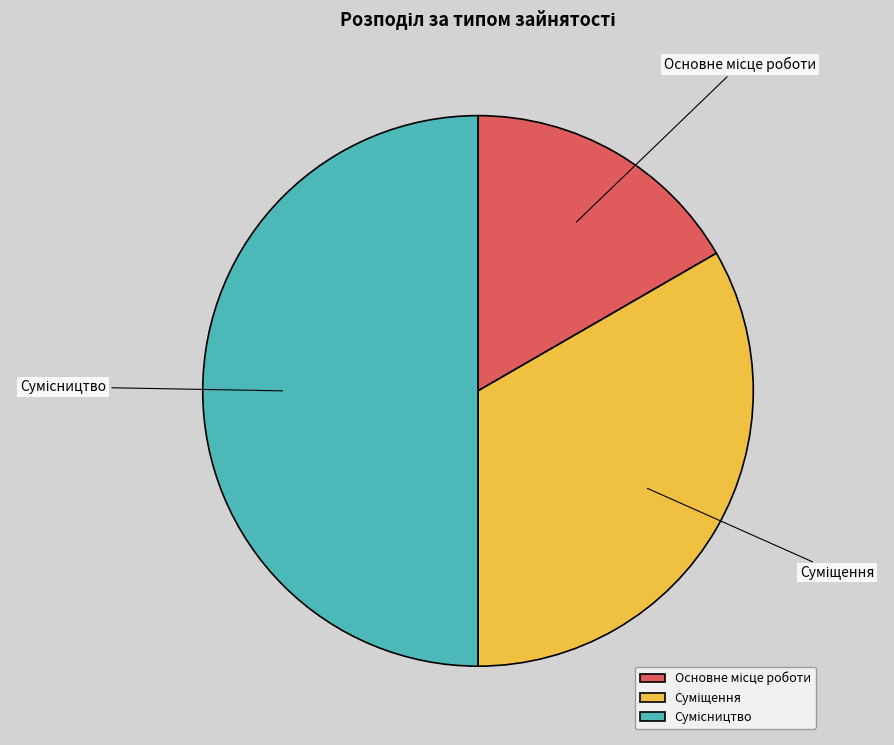

Count the number of slices in the pie.

3